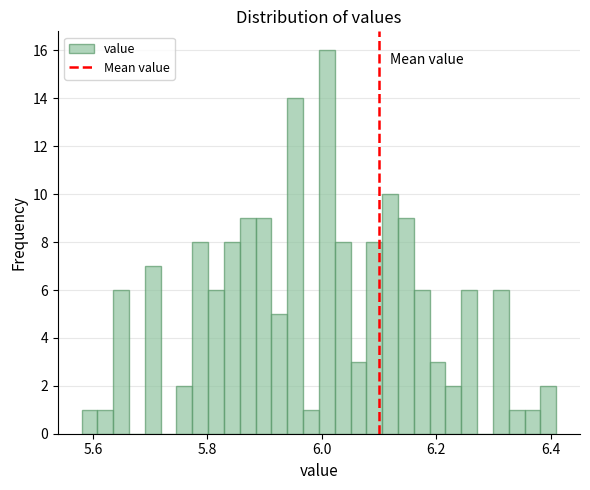

Around what value on the x-axis is the tallest bar? Give the approximate position of its centre, as read against the axis.

6.00